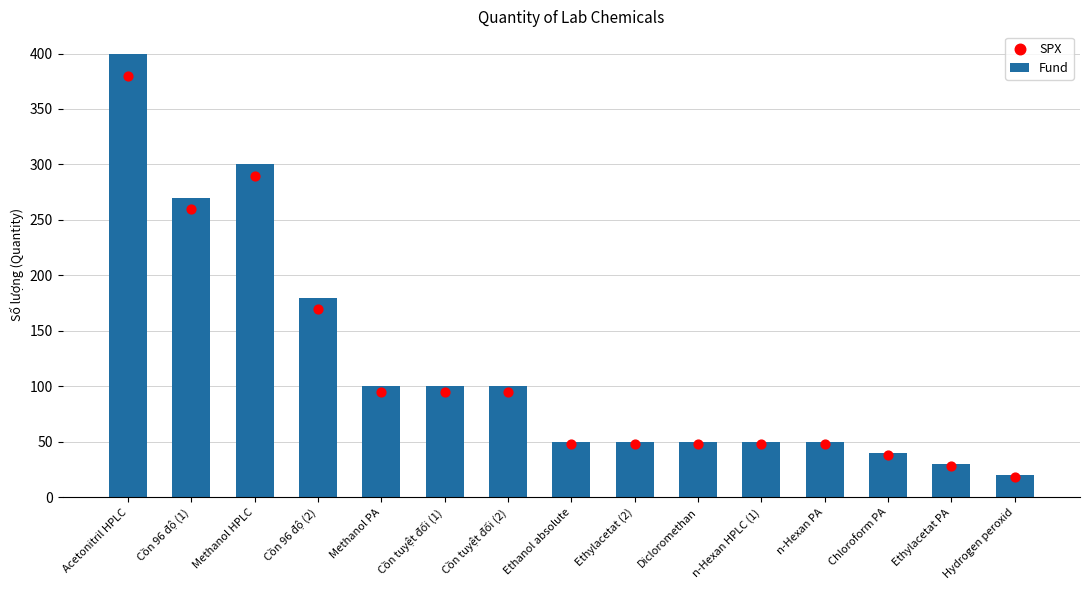

Which series has the widest spread of Y values?

Fund